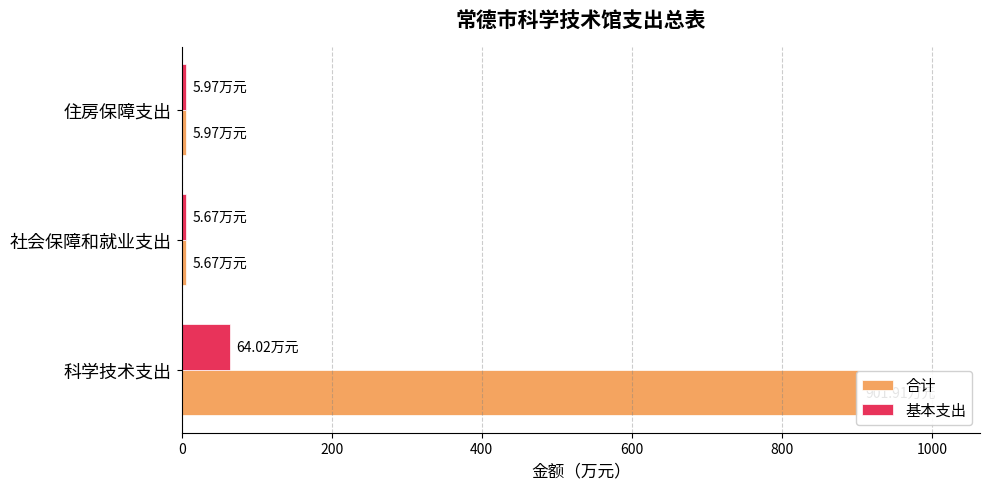

Reading right to left, what are all the values shown in this chart?

合计: 400=6.0	200=5.7	0=901.9
基本支出: 400=6.0	200=5.7	0=64.0